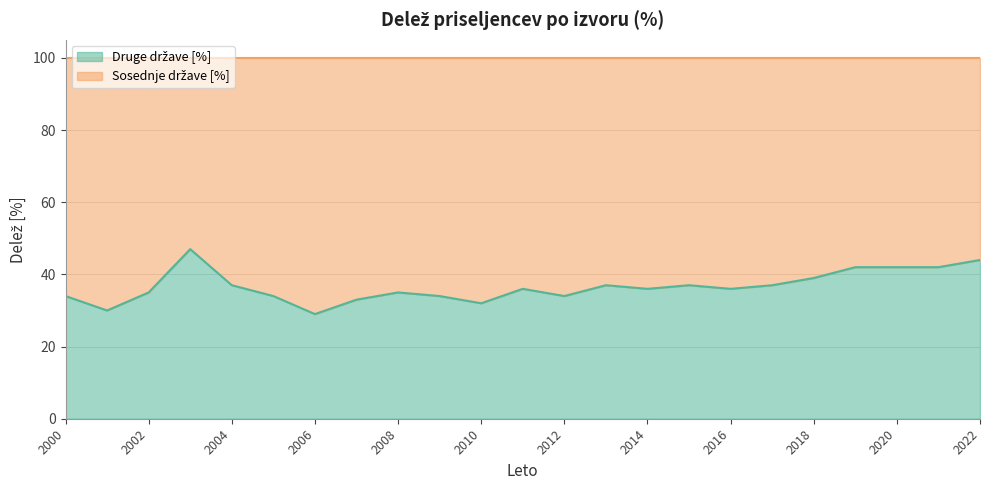

Read the value at 2015, to the nearest 5.

35